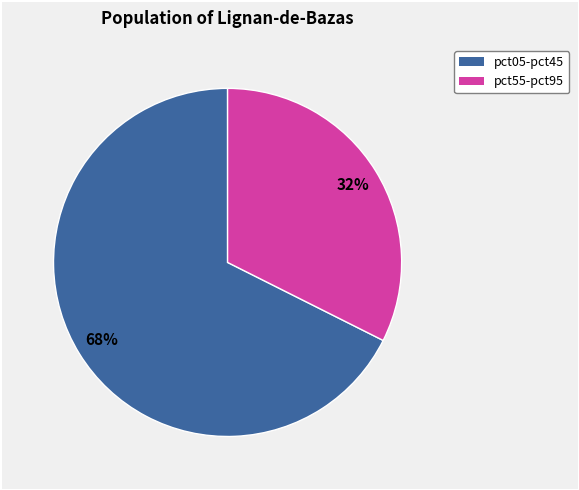

To the nearest percent, what is the average slice percentage?

50%